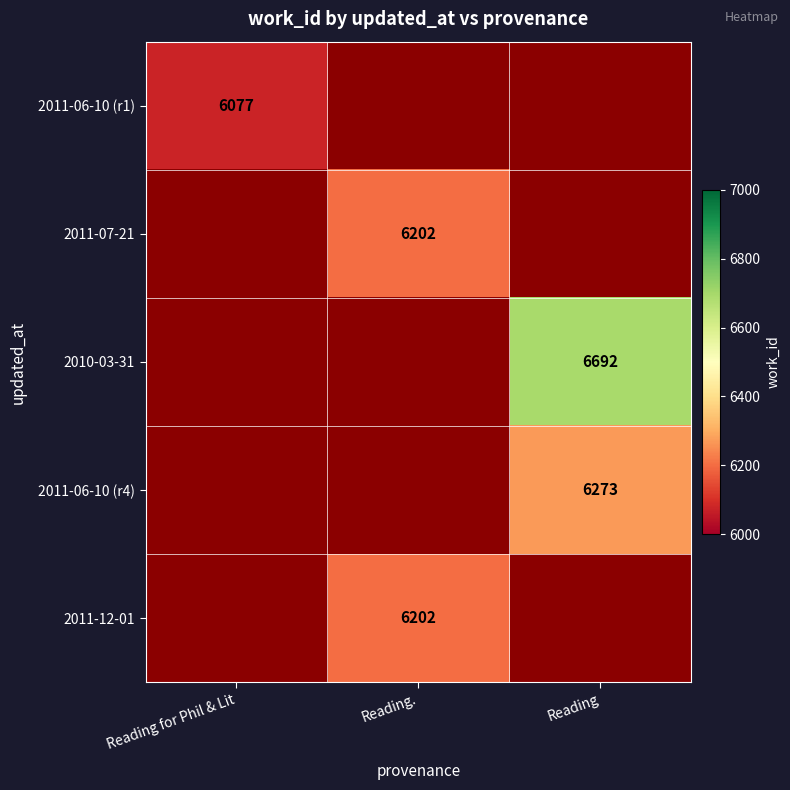

Between Reading. and Reading for Phil & Lit, which is larger?

Reading for Phil & Lit